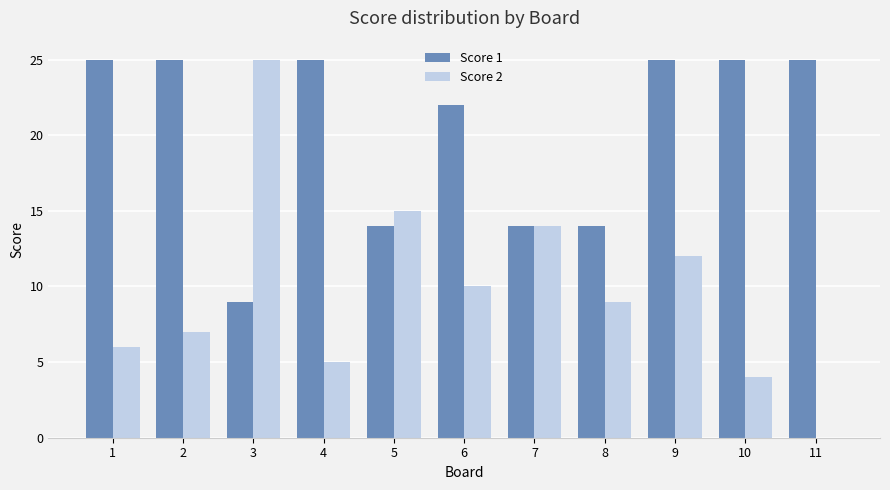

What is the total value across all series at 2?

32